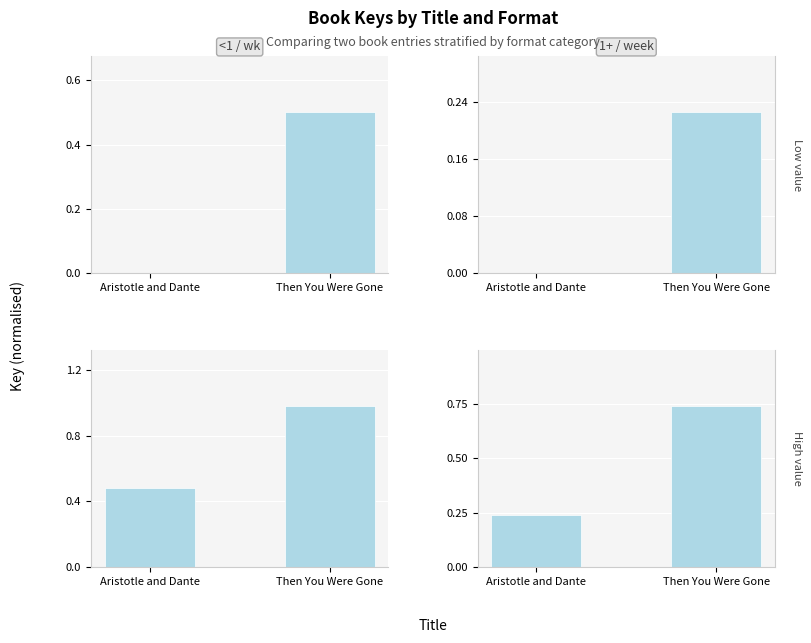

True or false: 1+ / week / Low value has a value of 0.1 at Then You Were Gone.

False